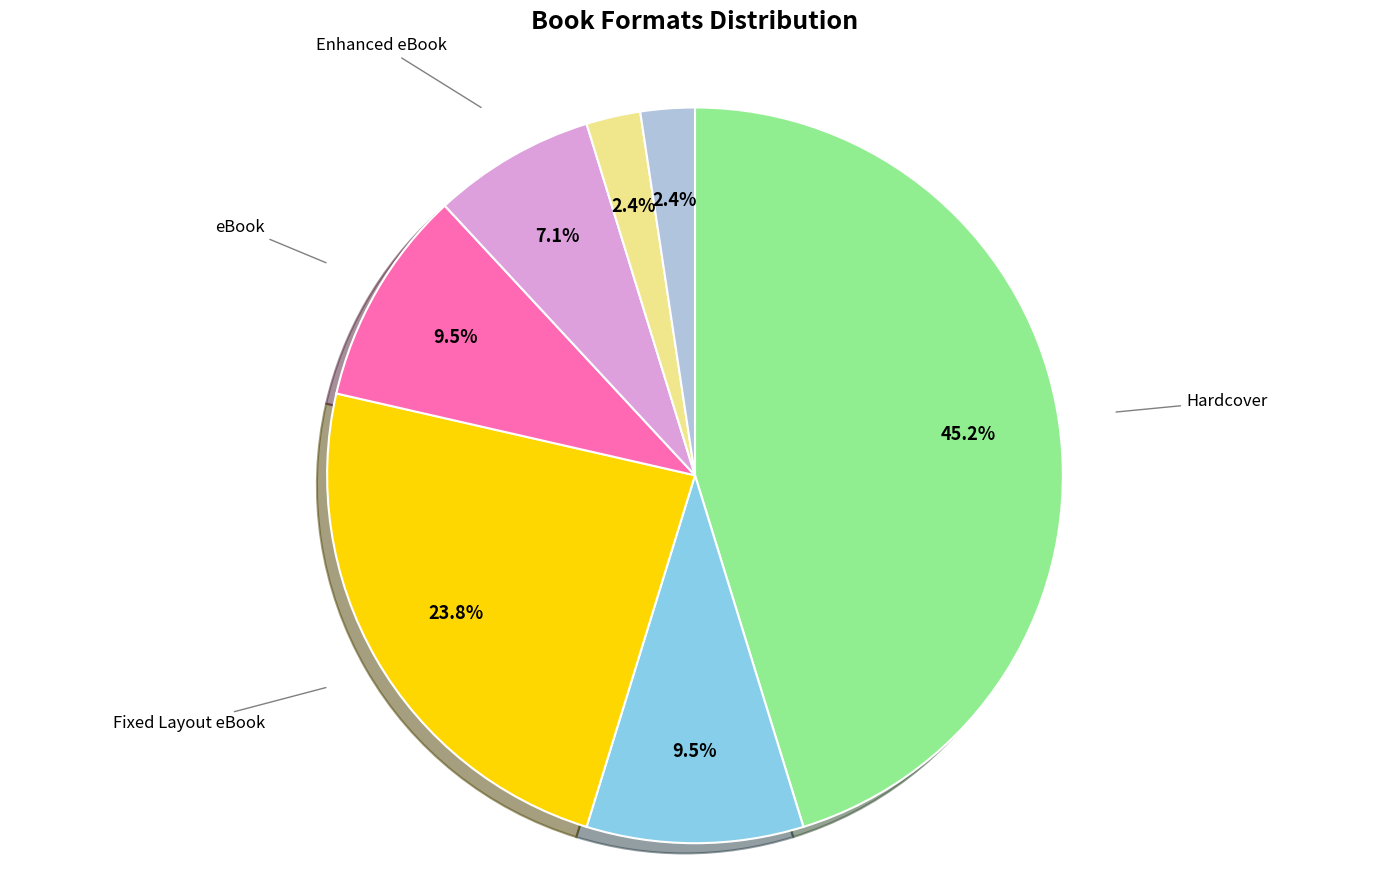

Is there any slice that represents more than half of the pie?

No